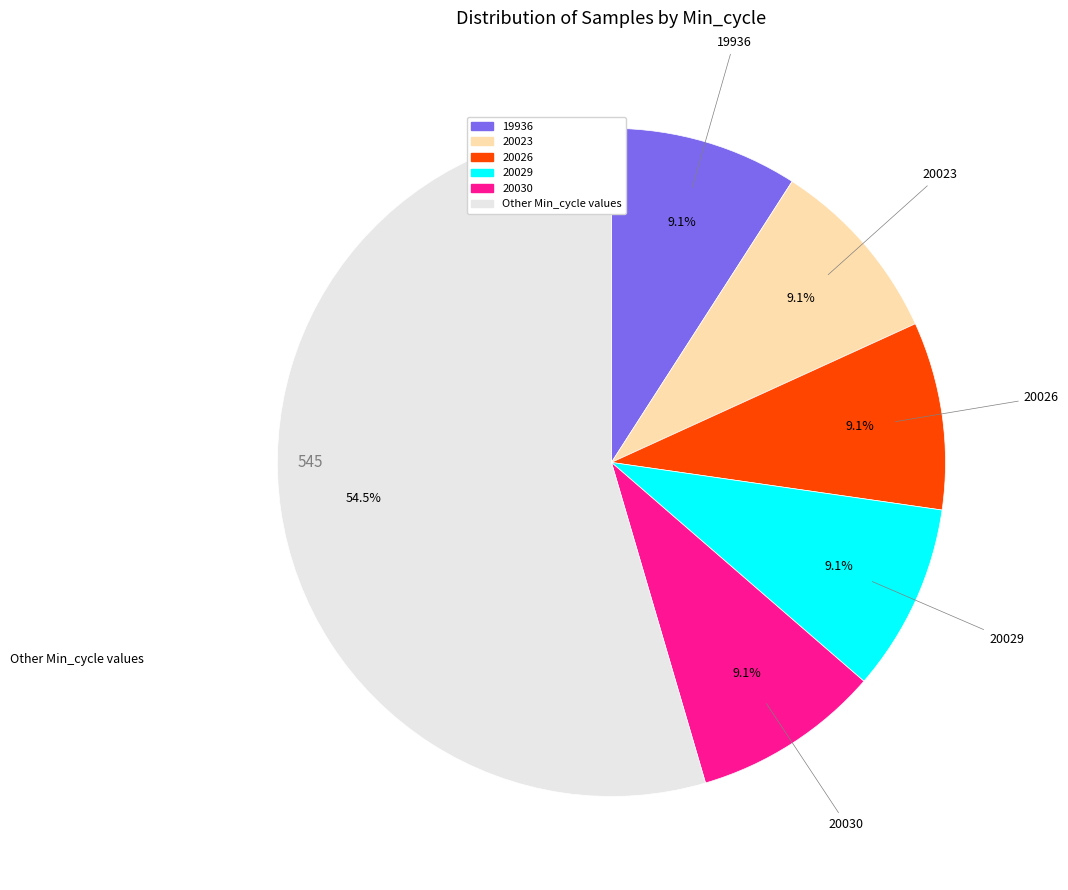

Does 20023 account for over 50% of the chart?

No